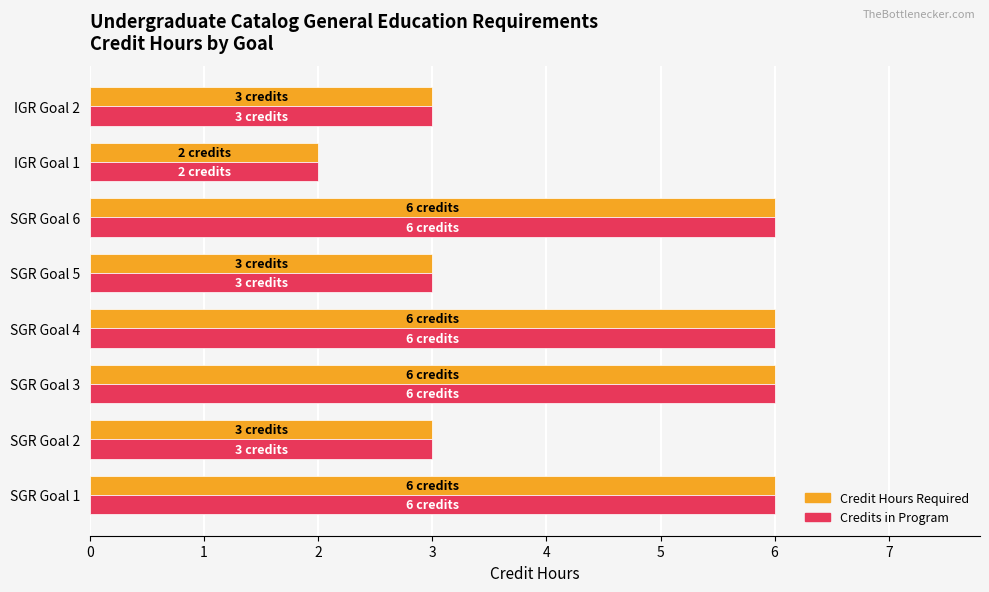

Is the value of Credit Hours Required at IGR Goal 2 greater than the value of Credits in Program at IGR Goal 1?

Yes